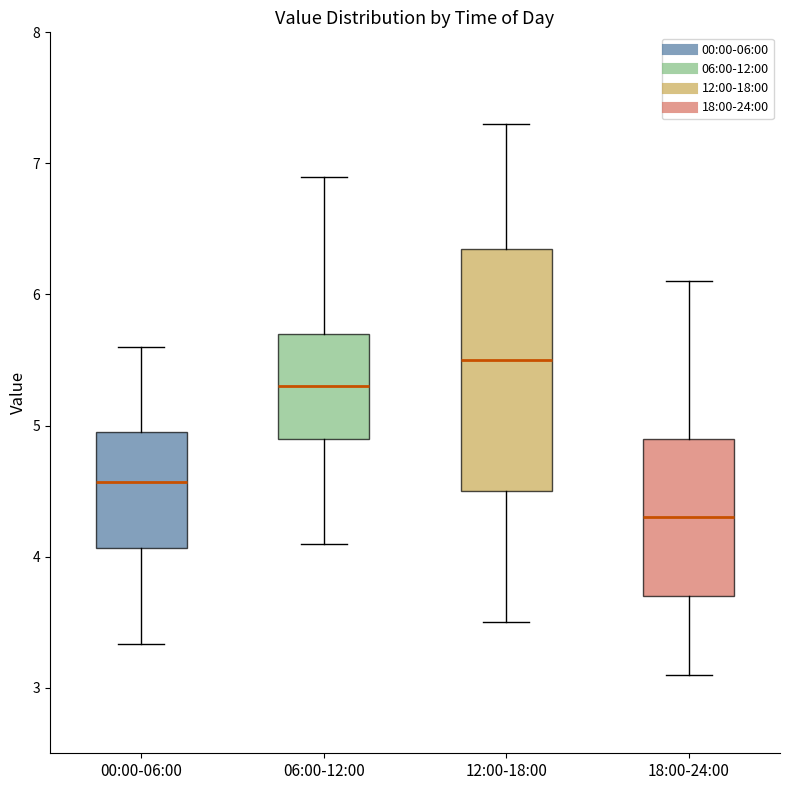

Which box has the lowest median line?

18:00-24:00